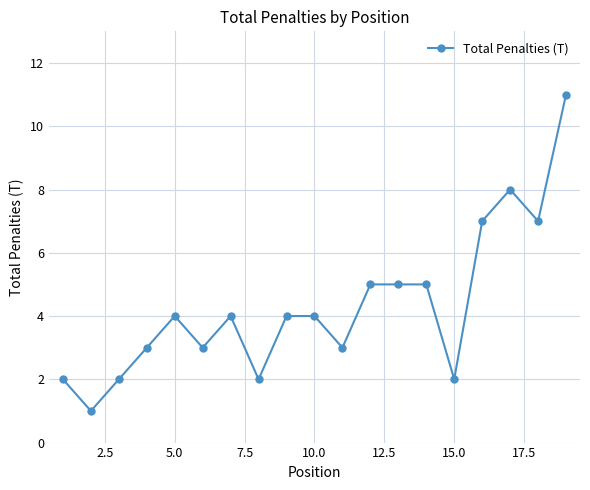

Reading right to left, list all the values displayed in this chart.

11	7	8	7	2	5	5	5	3	4	4	2	4	3	4	3	2	1	2